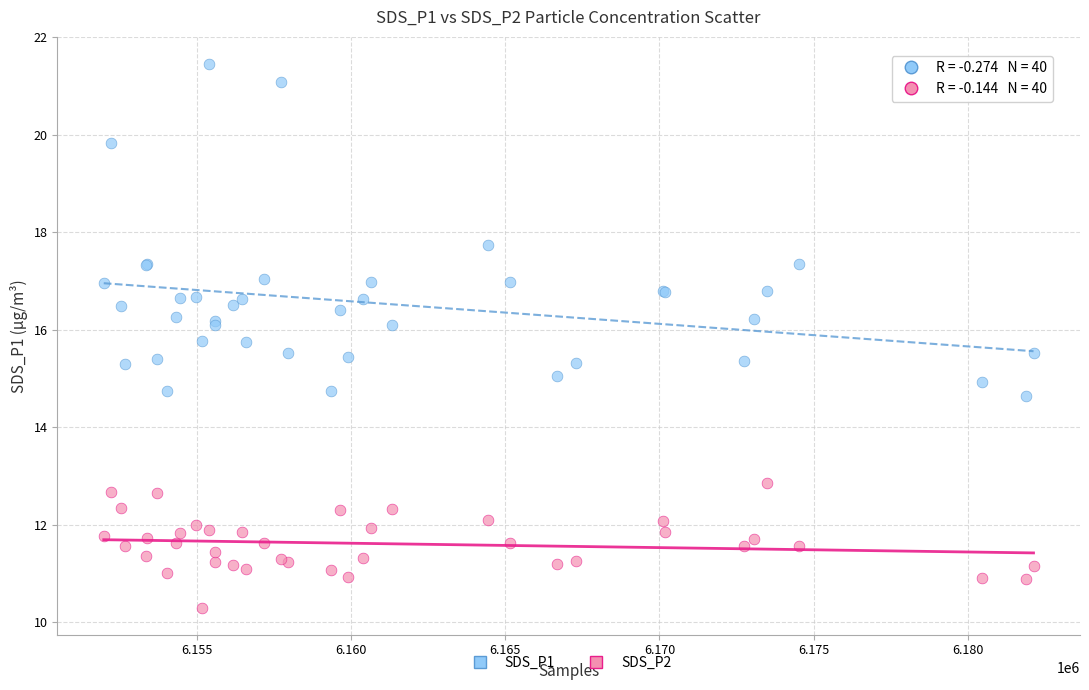

What are all the series names shown in the legend?

SDS_P1, SDS_P2